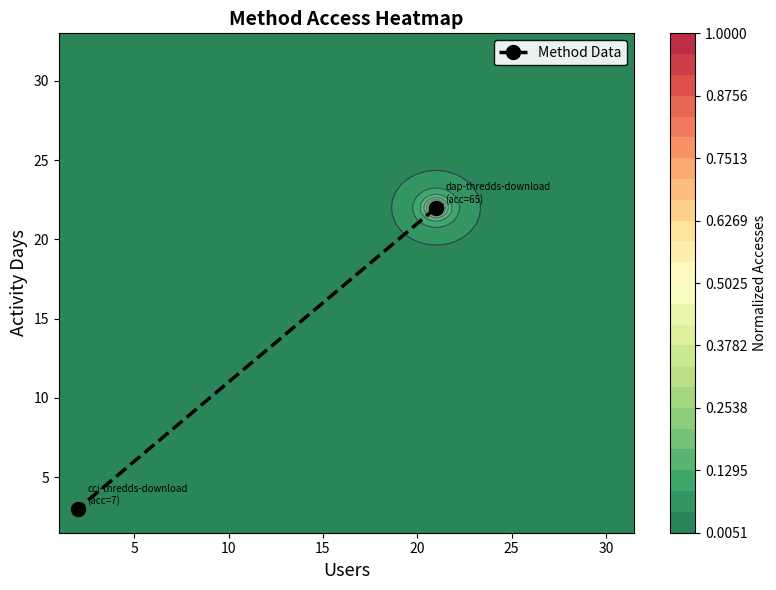

How many data points does each series have?

2